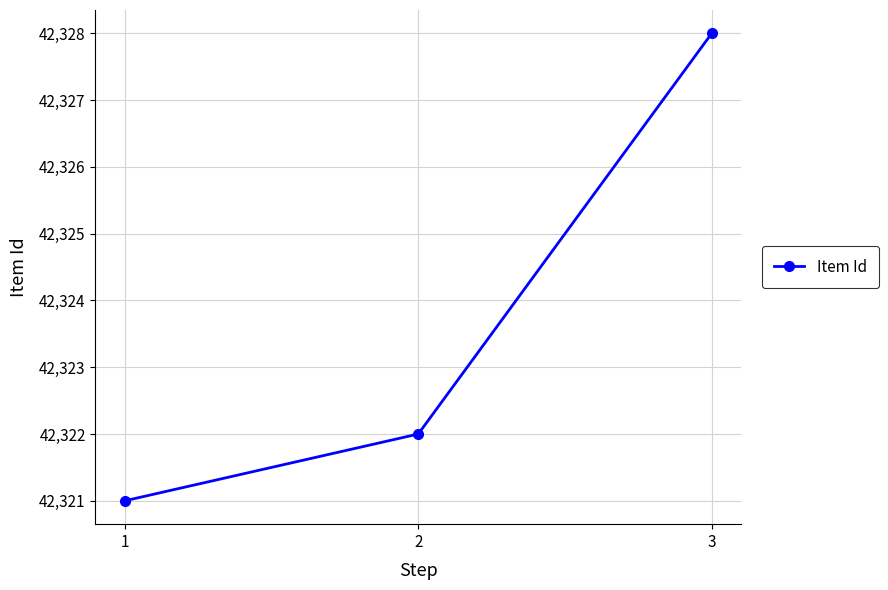

How many data points does each series have?

3